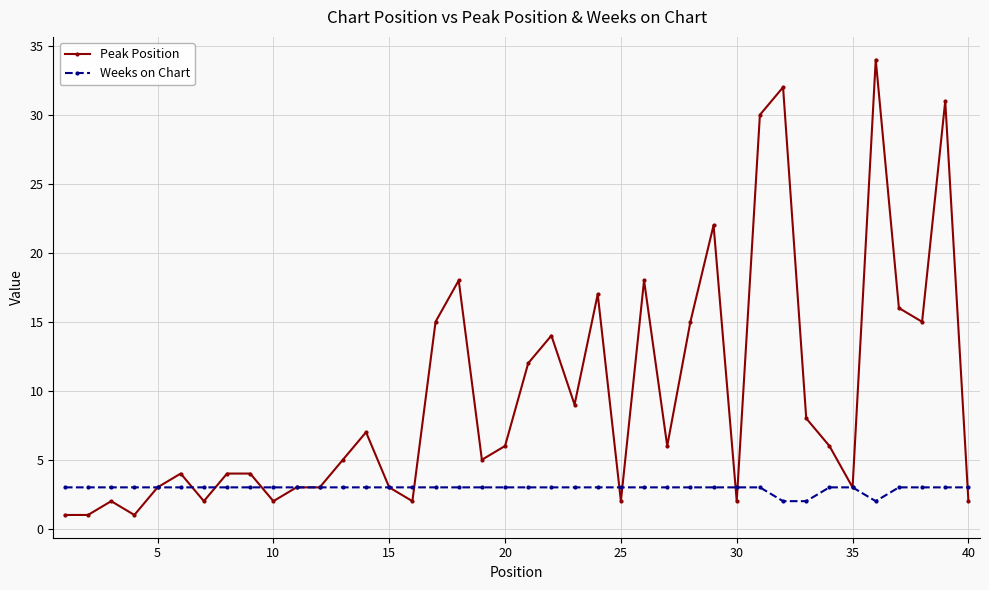

List the series in order of their overall mean, lowest first.

Weeks on Chart, Peak Position